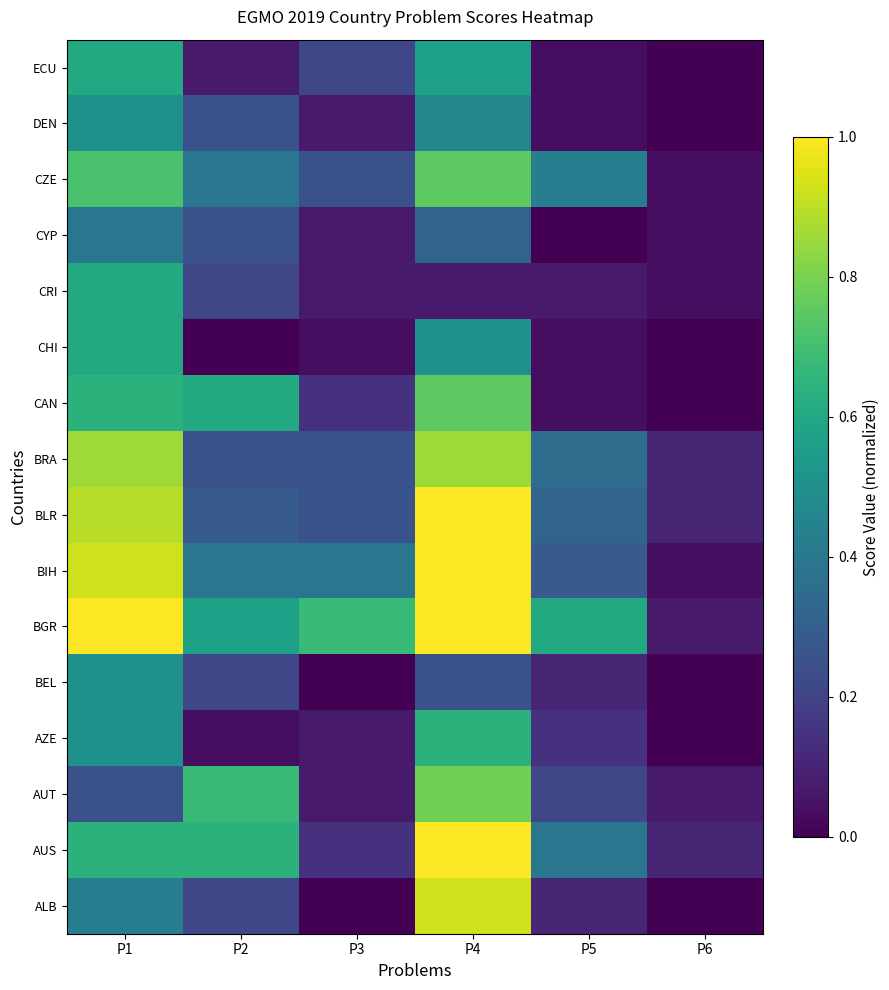

Which has a higher value, P2 or P1?

P1